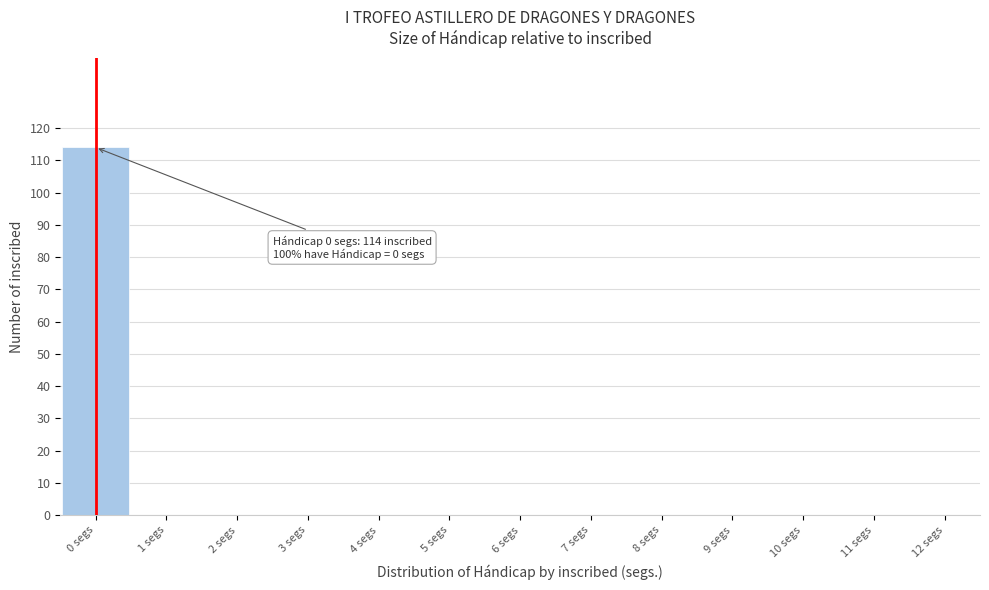

Reading right to left, transcribe all the data shown in this chart.

12 segs=0	11 segs=0	10 segs=0	9 segs=0	8 segs=0	7 segs=0	6 segs=0	5 segs=0	4 segs=0	3 segs=0	2 segs=0	1 segs=0	0 segs=114